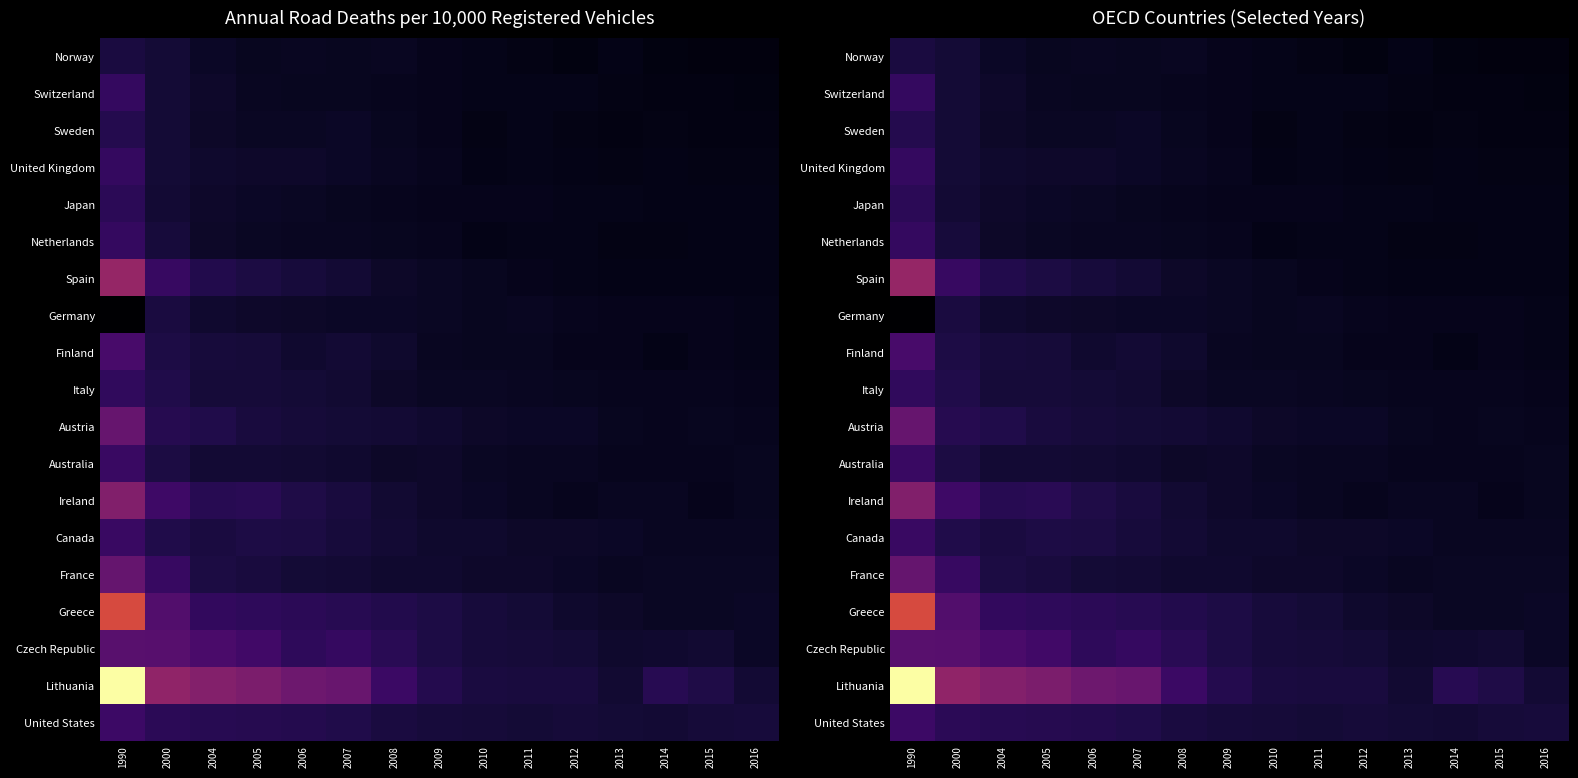

Between 2008 and 2010, which series saw the biggest shift?

Lithuania